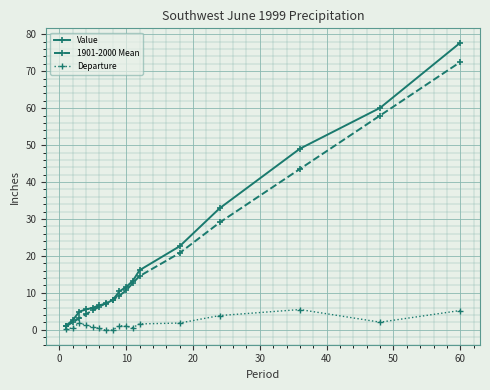

Rank the series by their maximum value, from highest to lowest.

Value, 1901-2000 Mean, Departure